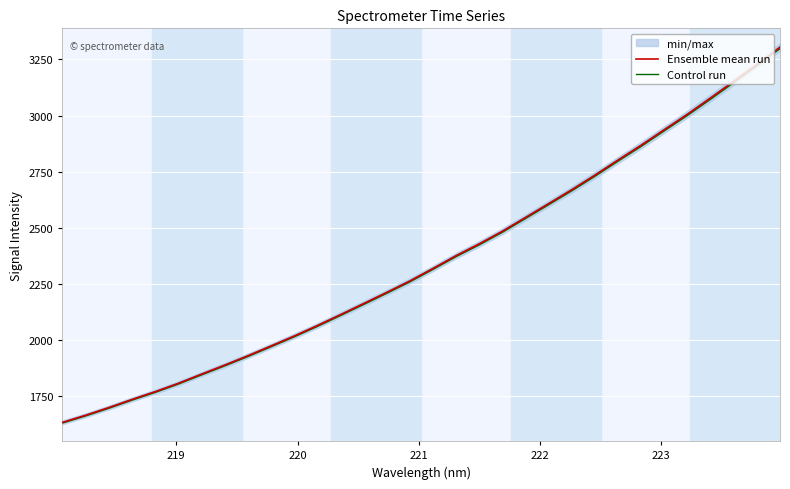

What is the minimum value for Ensemble mean run?

1632.9